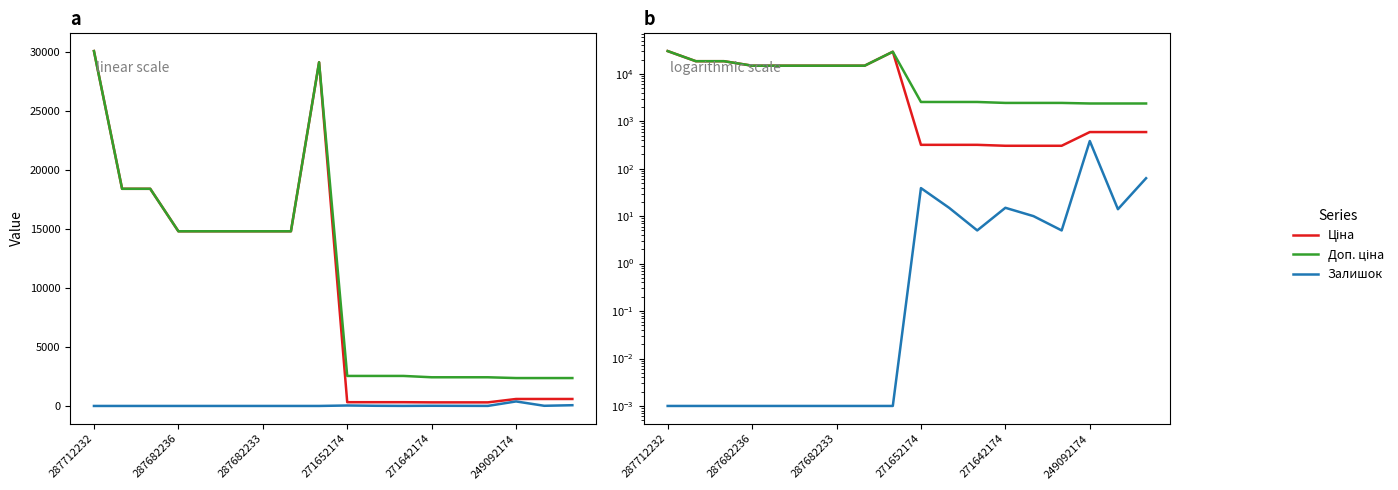

What is the sum of all Залишок values?

549.0